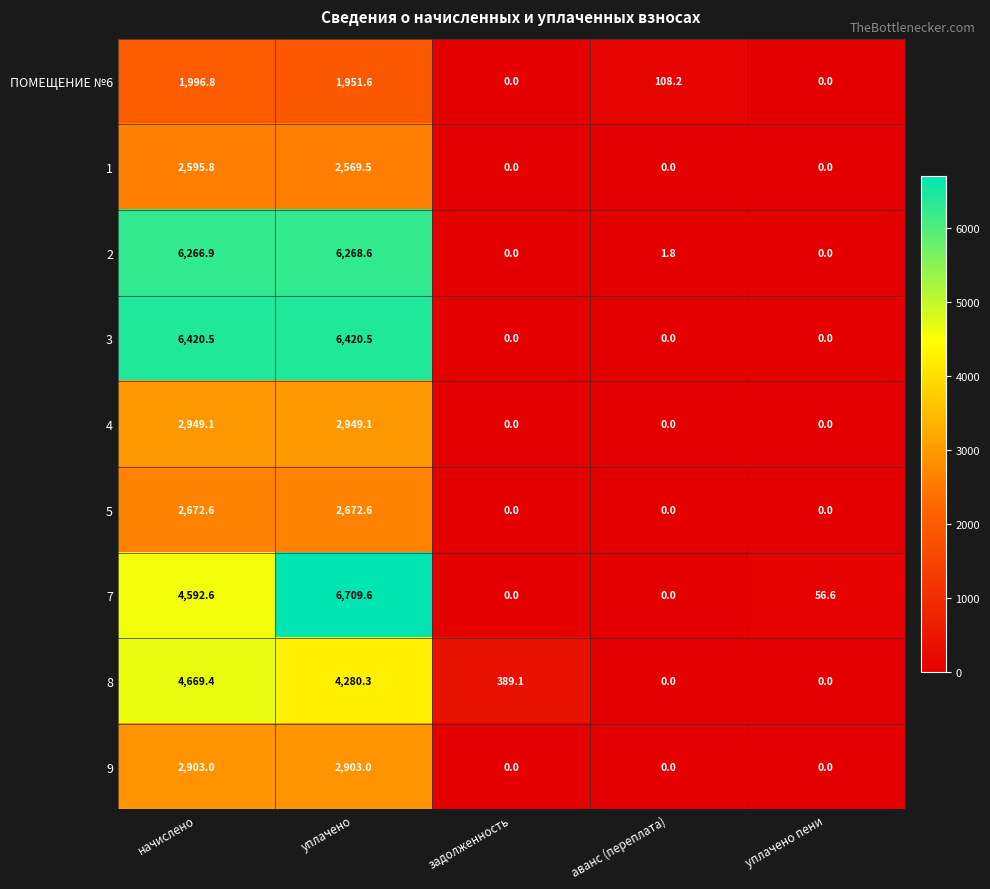

At начислено, list the series in order from largest to smallest.

3, 2, 8, 7, 4, 9, 5, 1, ПОМЕЩЕНИЕ №6